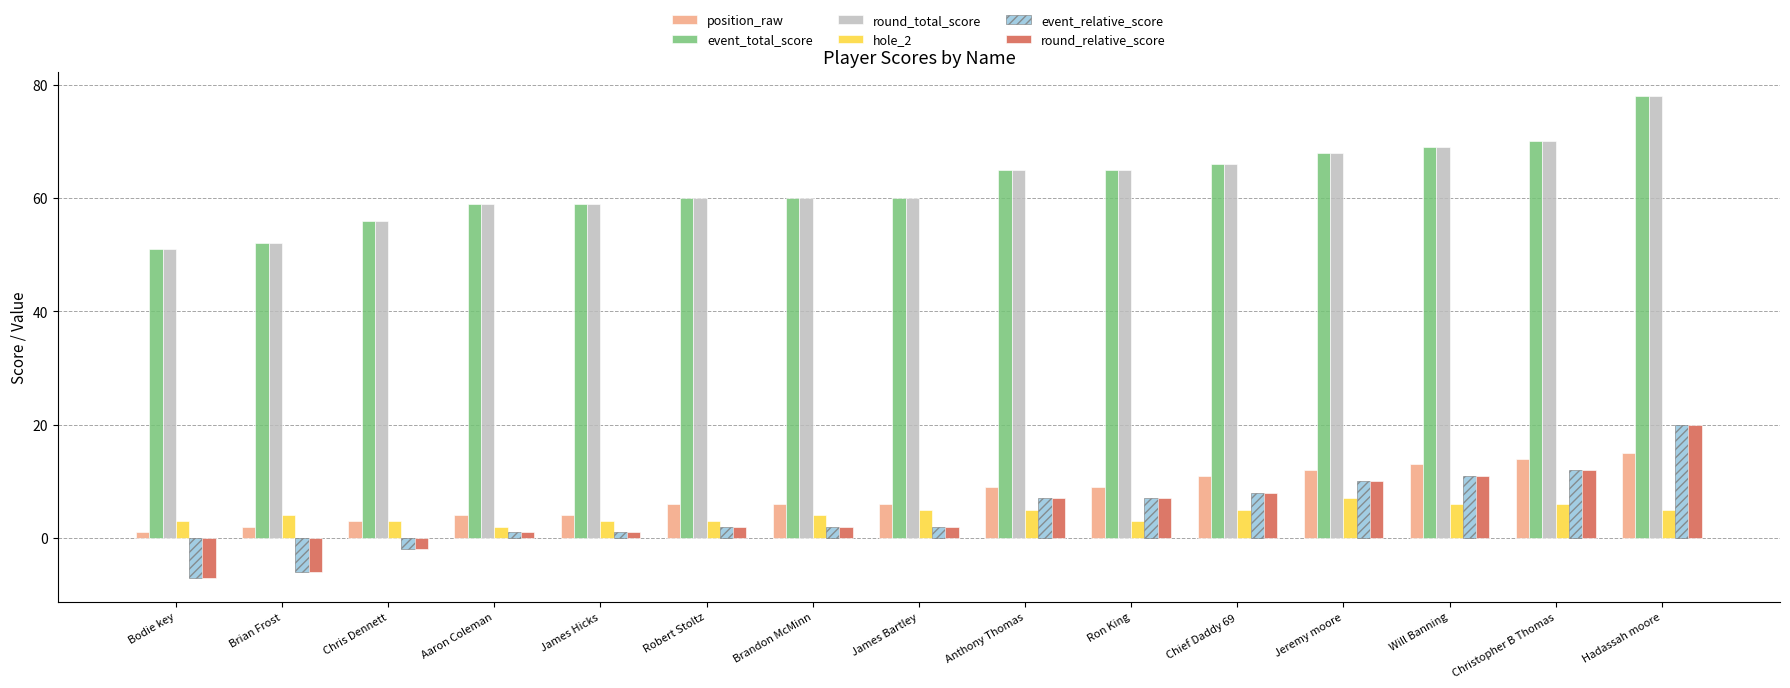

What is the highest value of the round_total_score series?

78